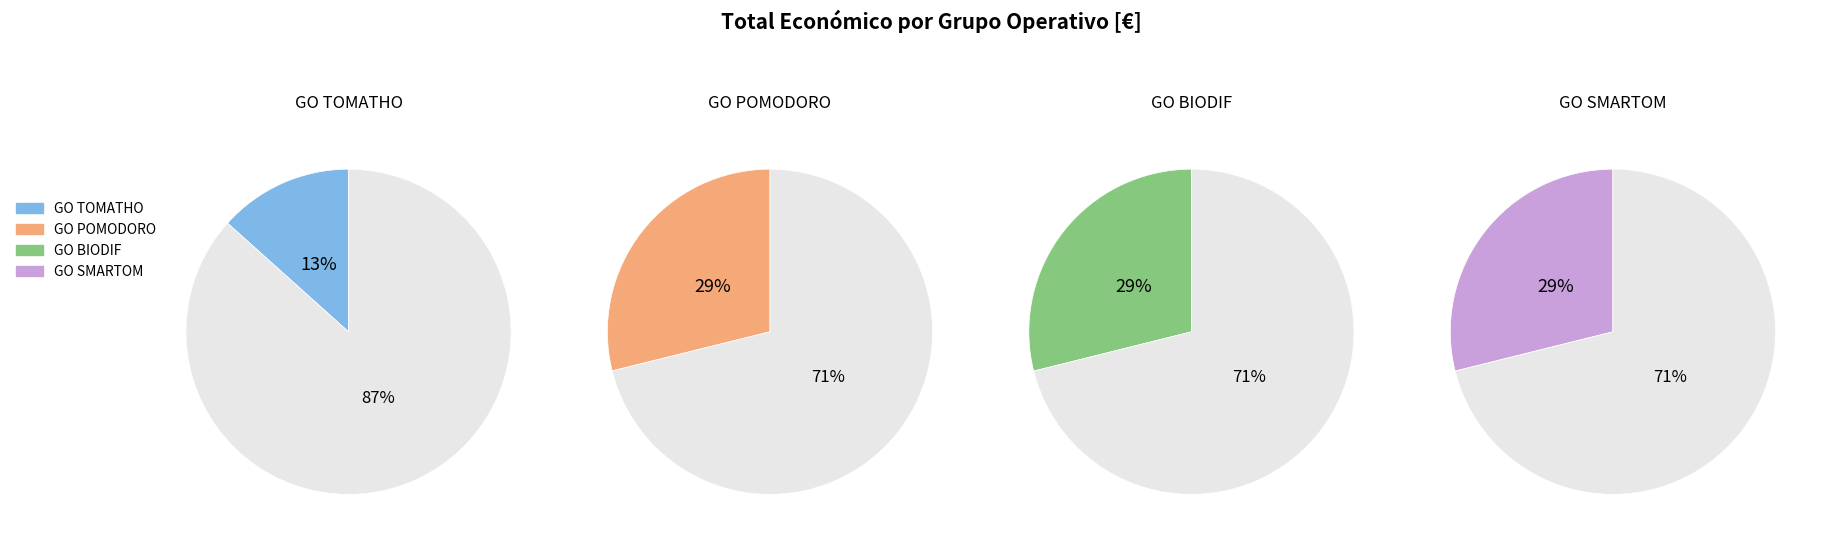

True or false: Grupo Operativo Tomate accounts for 13% of the total.

True